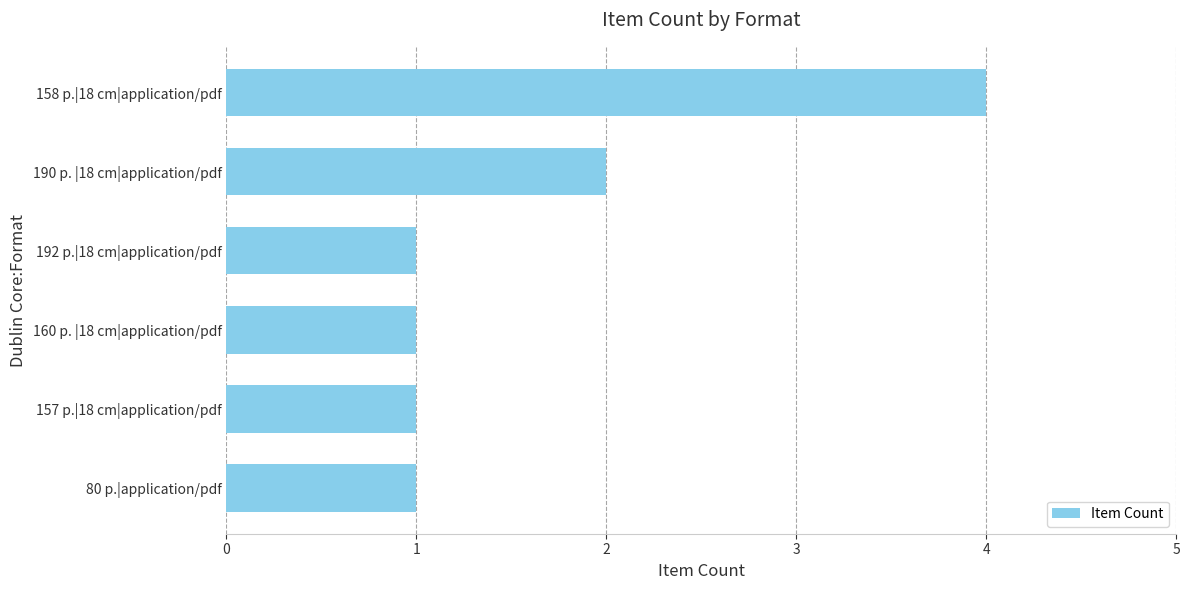

Reading bottom to top, extract all data points from this chart.

80 p.|application/pdf=1	157 p.|18 cm|application/pdf=1	160 p. |18 cm|application/pdf=1	192 p.|18 cm|application/pdf=1	190 p. |18 cm|application/pdf=2	158 p.|18 cm|application/pdf=4